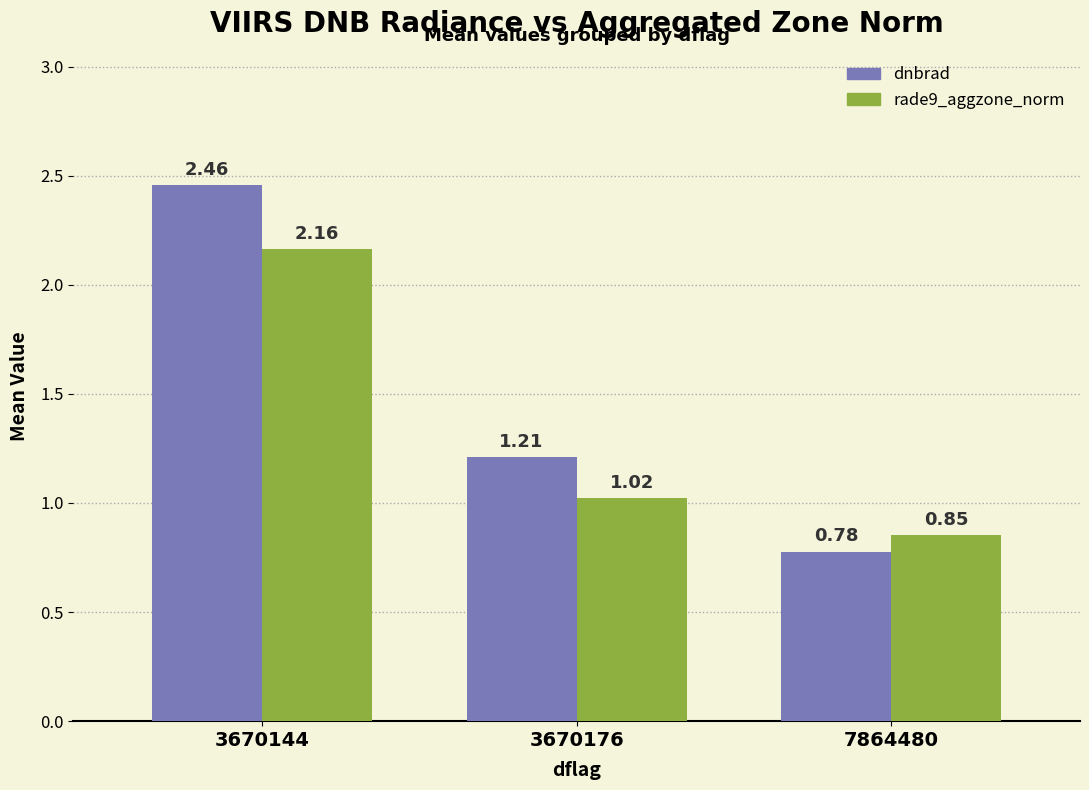

The dnbrad series shows 0.8 at 3670144. True or false?

False